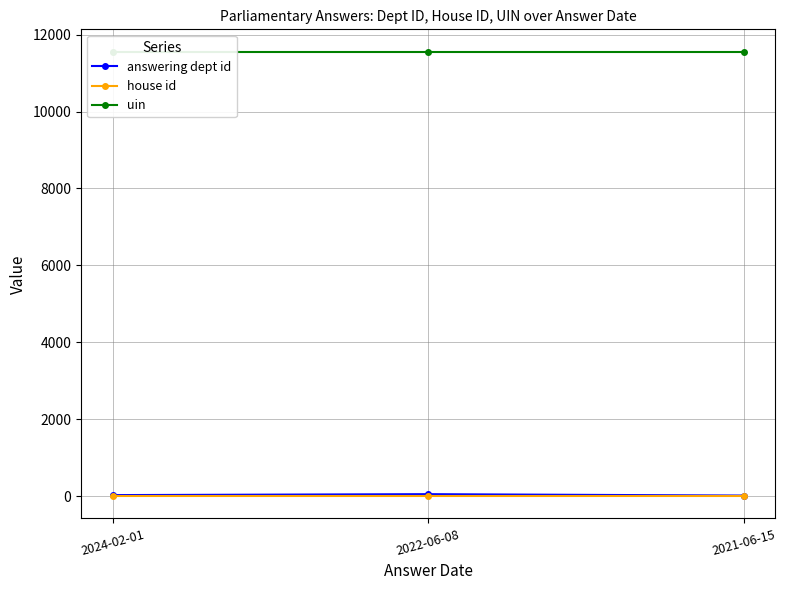

Does the chart display data point markers on the line(s)?

Yes